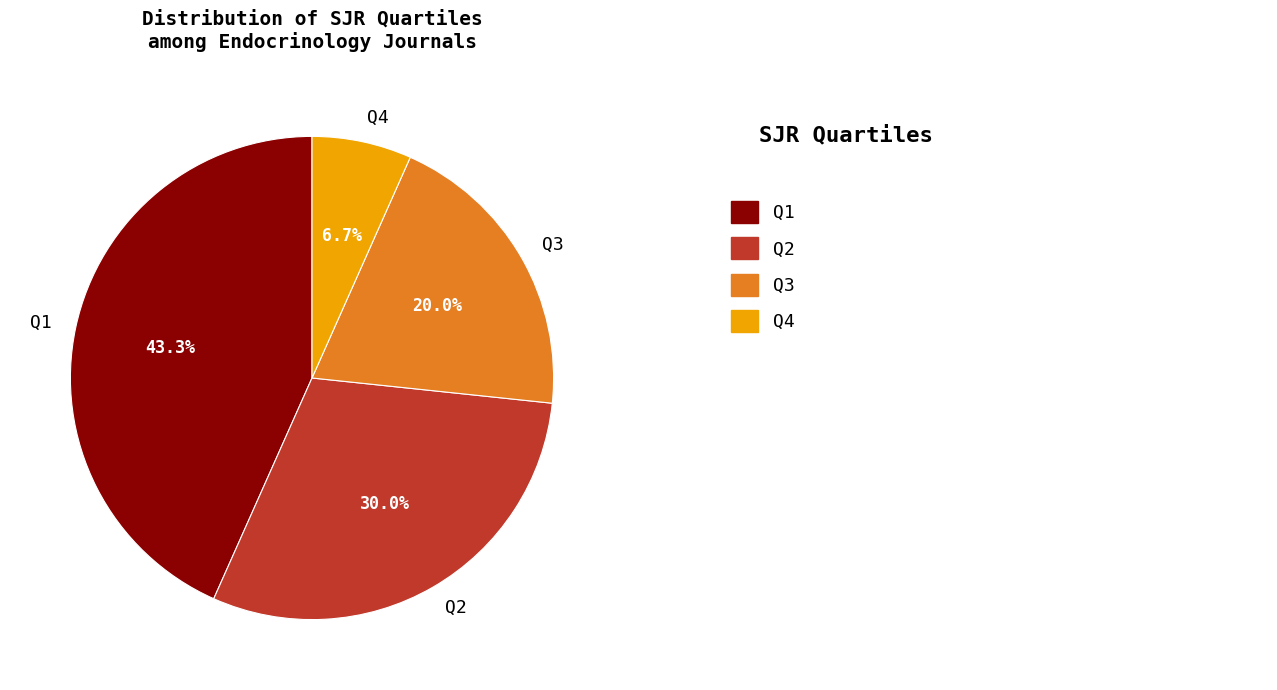

Which slice is the smallest?

Q4